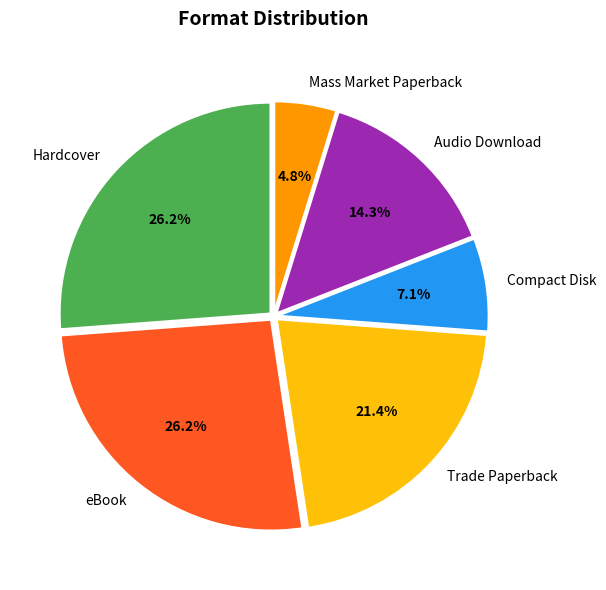

What is the ratio of the value at eBook to the value at Trade Paperback?

1.2